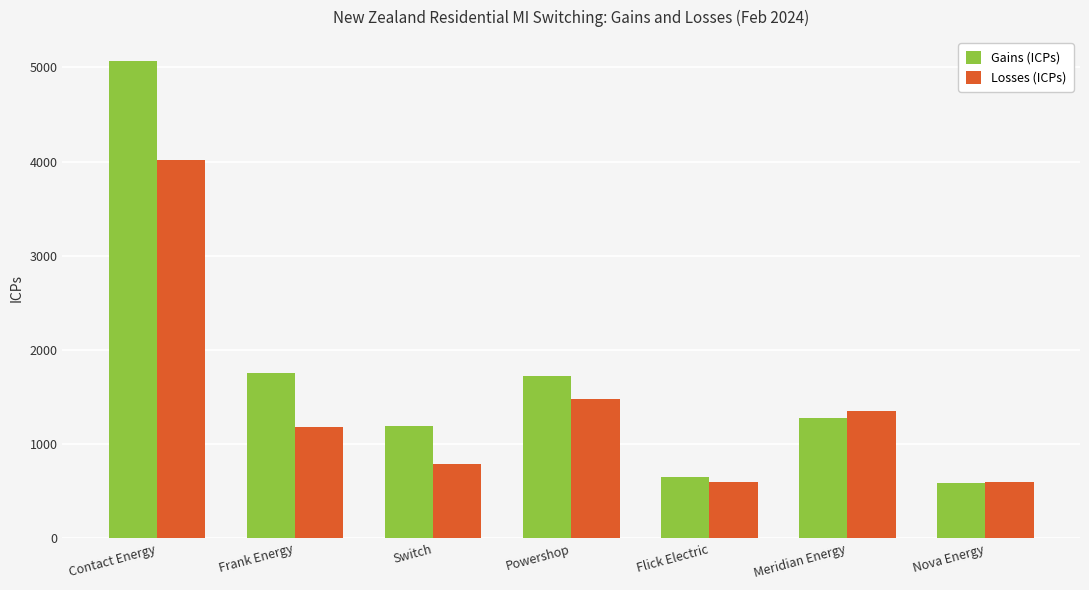

The value of Gains (ICPs) at Flick Electric is 648. True or false?

True